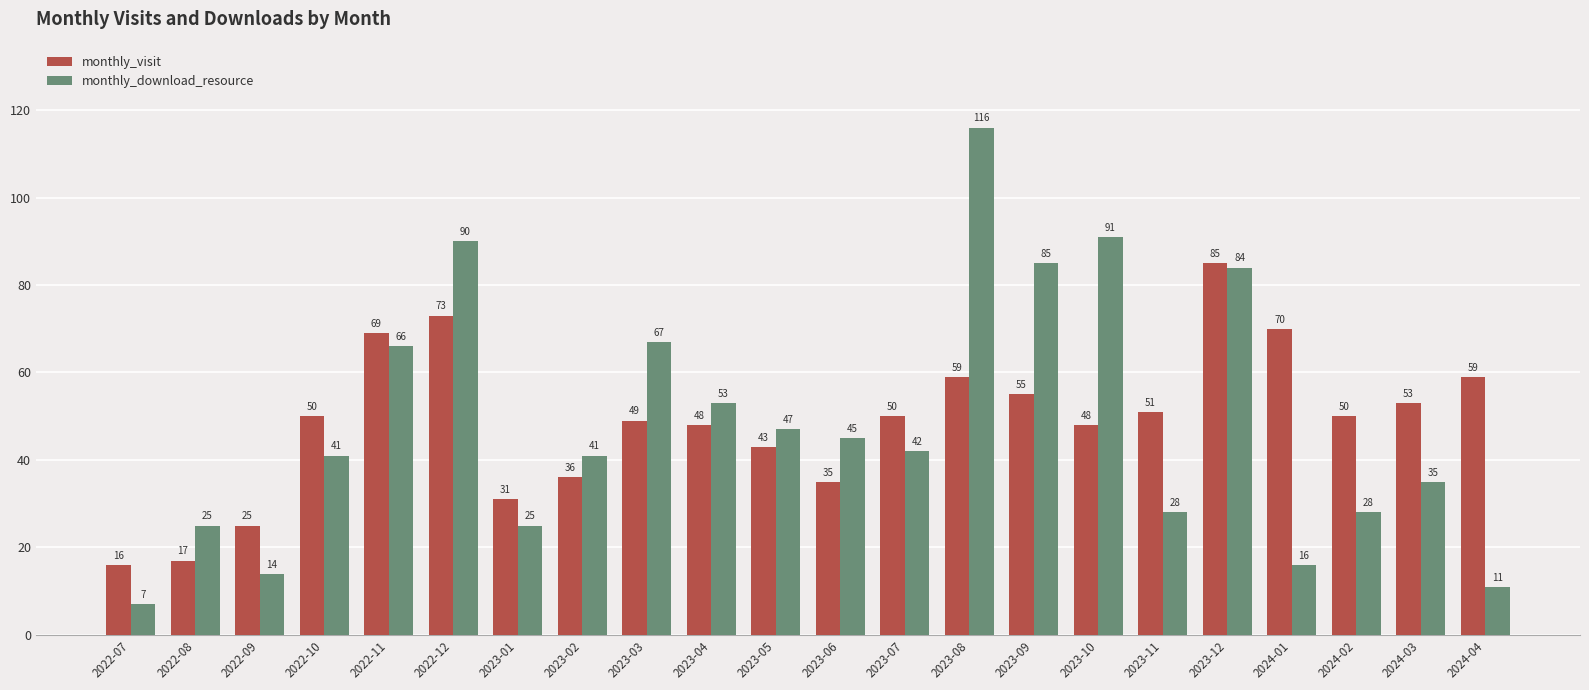

Which label corresponds to the smallest value in the chart?

2022-07